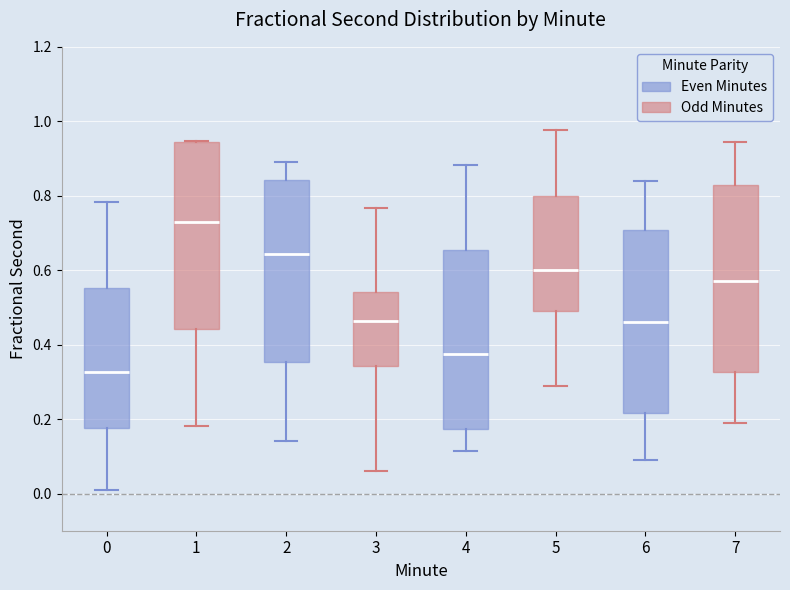

Reading left to right, transcribe this box plot: for each box, give where its median line is, the range the box spans, and where its two whiskers end, as read against the y-axis. The values are not printed on the chart, so give them approximately, as read against the axis.

0: median 0.32, box 0.18 to 0.56, whiskers 0.02 to 0.78
1: median 0.72, box 0.44 to 0.94, whiskers 0.18 to 0.94
2: median 0.64, box 0.36 to 0.84, whiskers 0.14 to 0.88
3: median 0.46, box 0.34 to 0.54, whiskers 0.06 to 0.76
4: median 0.38, box 0.18 to 0.66, whiskers 0.12 to 0.88
5: median 0.60, box 0.50 to 0.80, whiskers 0.28 to 0.98
6: median 0.46, box 0.22 to 0.70, whiskers 0.10 to 0.84
7: median 0.58, box 0.32 to 0.82, whiskers 0.20 to 0.94